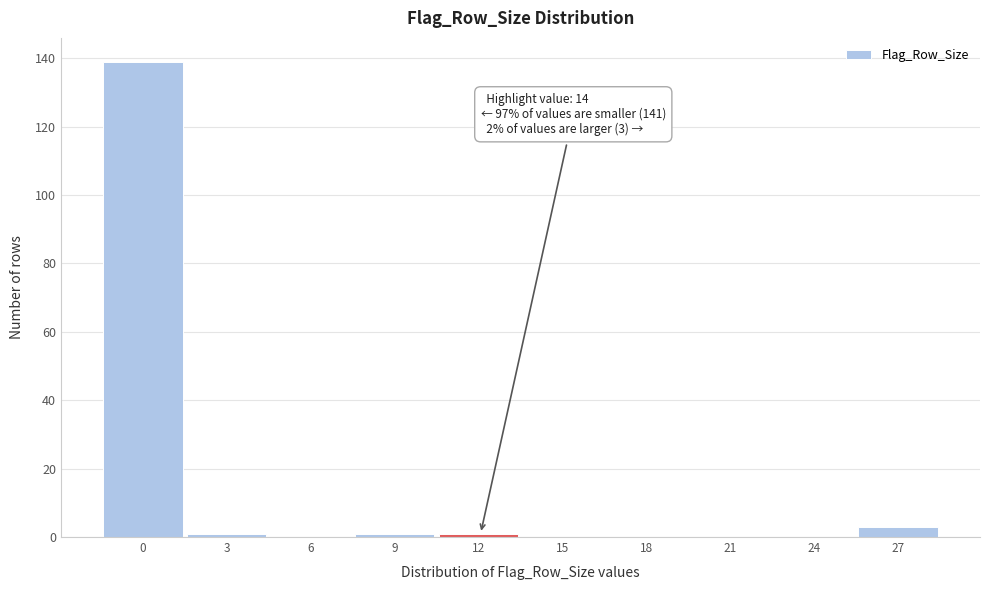

Reading right to left, transcribe all the data shown in this chart.

27=3	24=0	21=0	18=0	15=0	12=1	9=1	6=0	3=1	0=139